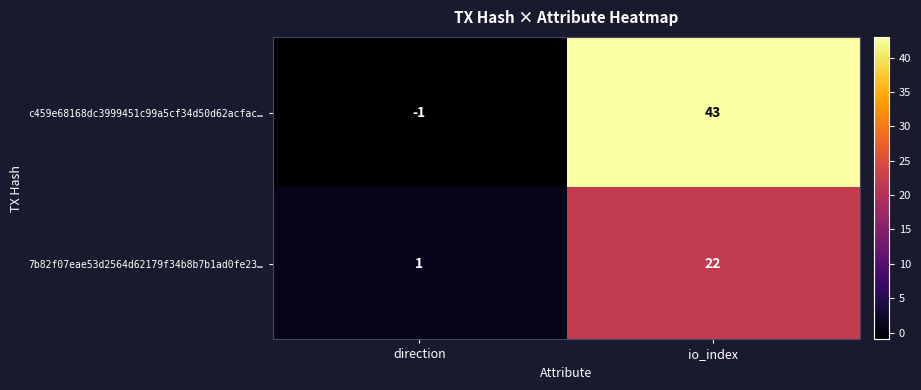

What is the sum of all 7b82f07eae53d2564d62179f34b8b7b1ad0fe23… values?

23